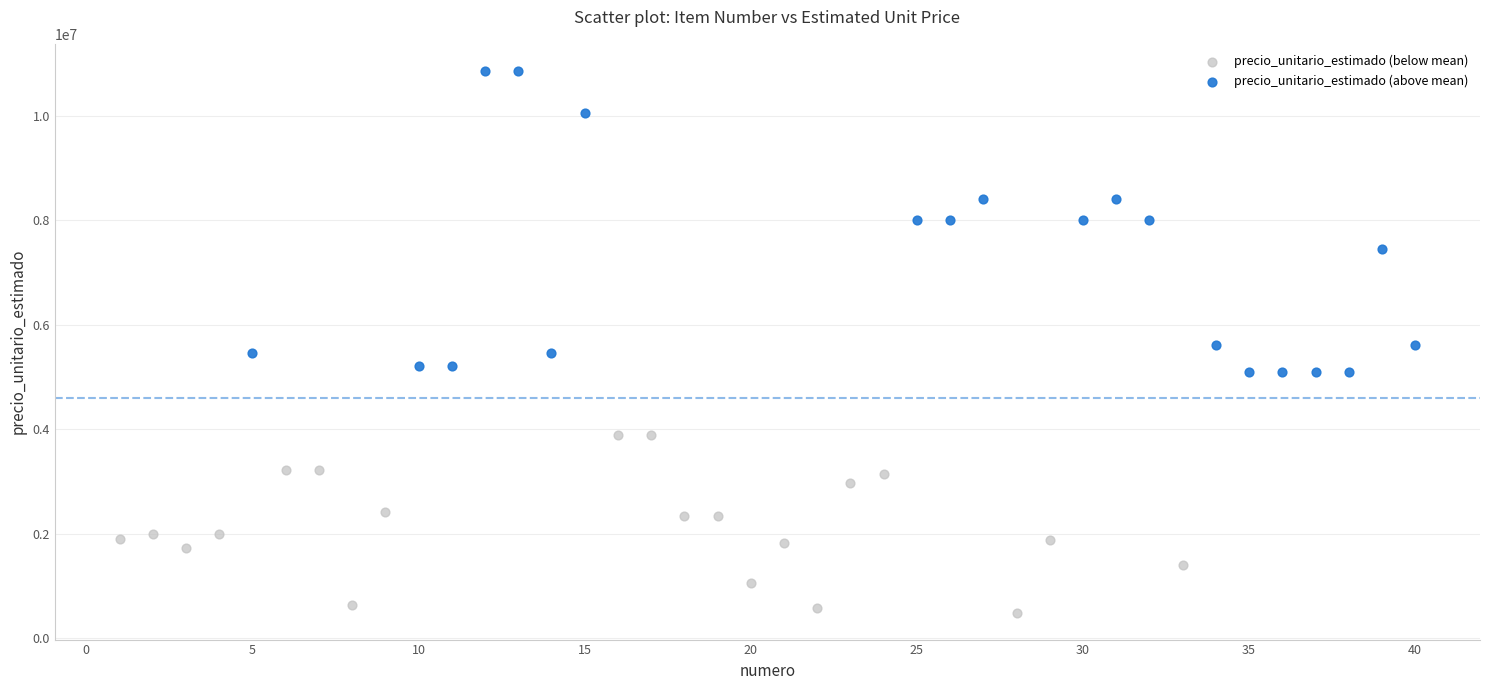

Which series contains the lowest Y value?

precio_unitario_estimado (below mean)